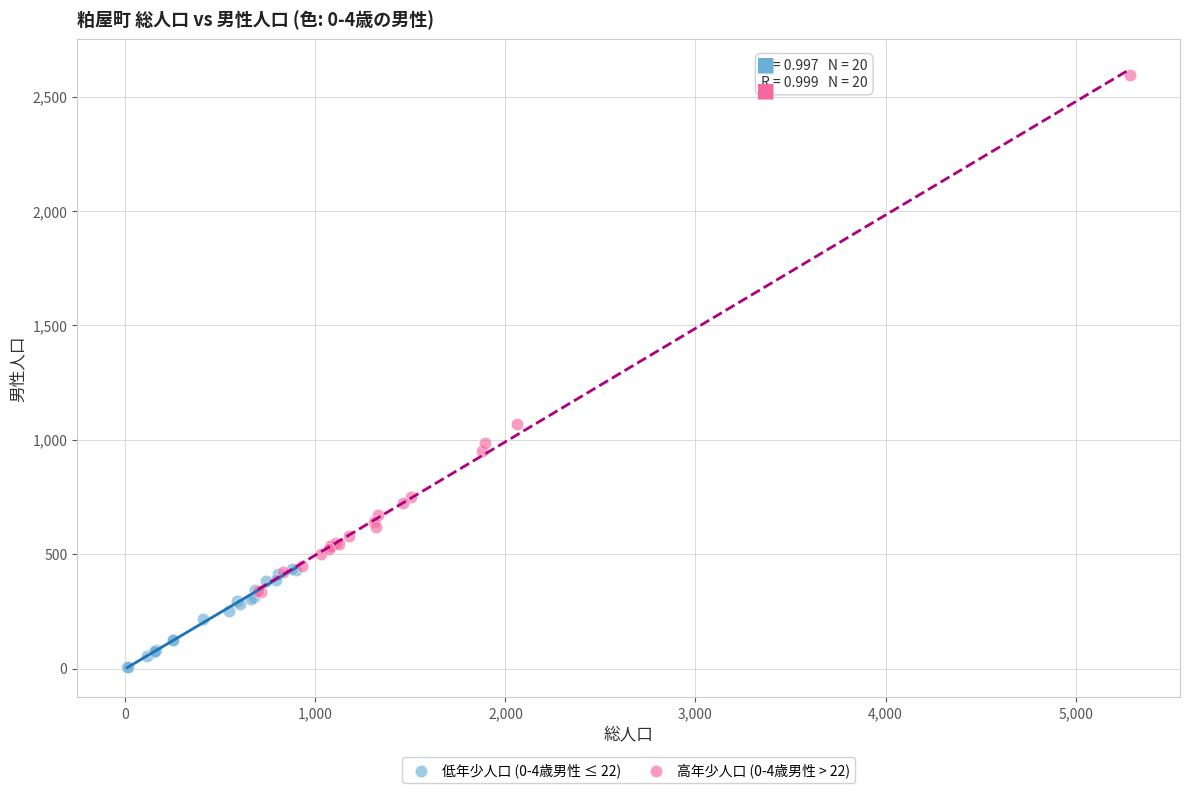

Which series reaches the maximum Y coordinate?

高年少人口 (0-4歳男性 > 22)